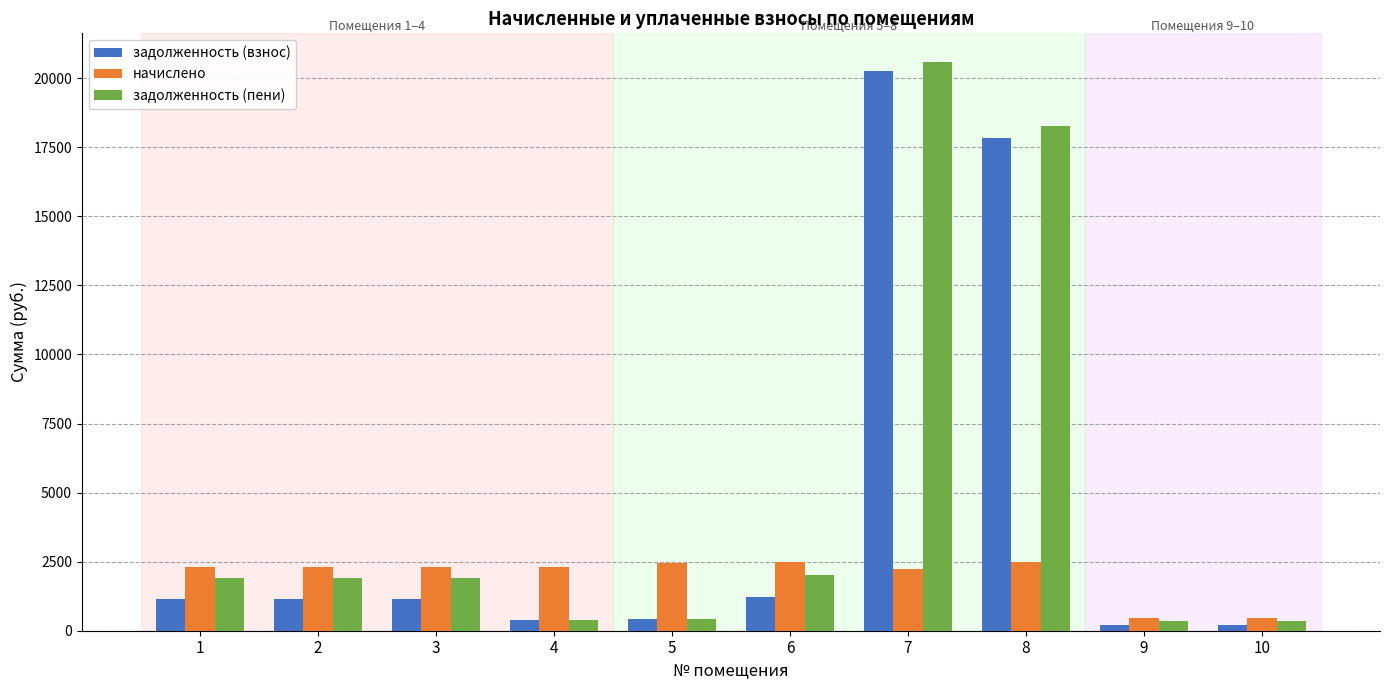

Is it true that задолженность (пени) equals 20592.3 at 7?

True